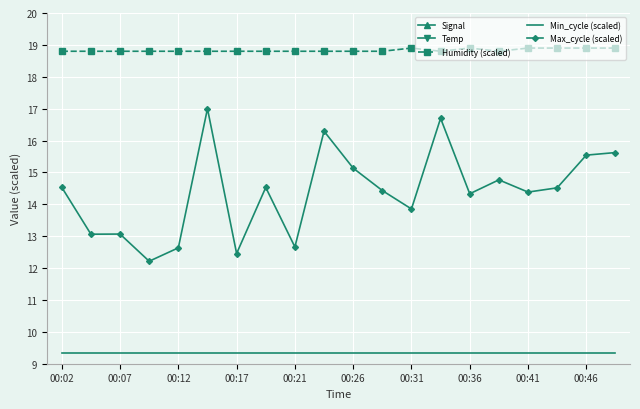

What is the value of the Max_cycle (scaled) point at the 8th from the left?

14.5